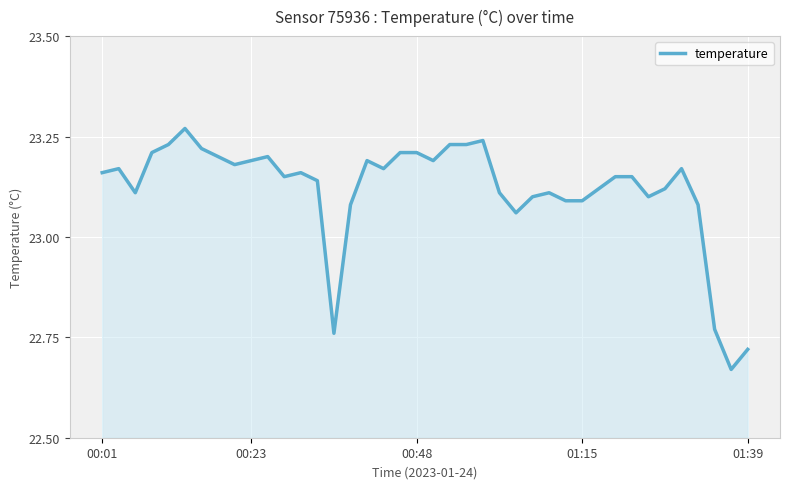

What is the difference between the maximum and minimum values?

0.6